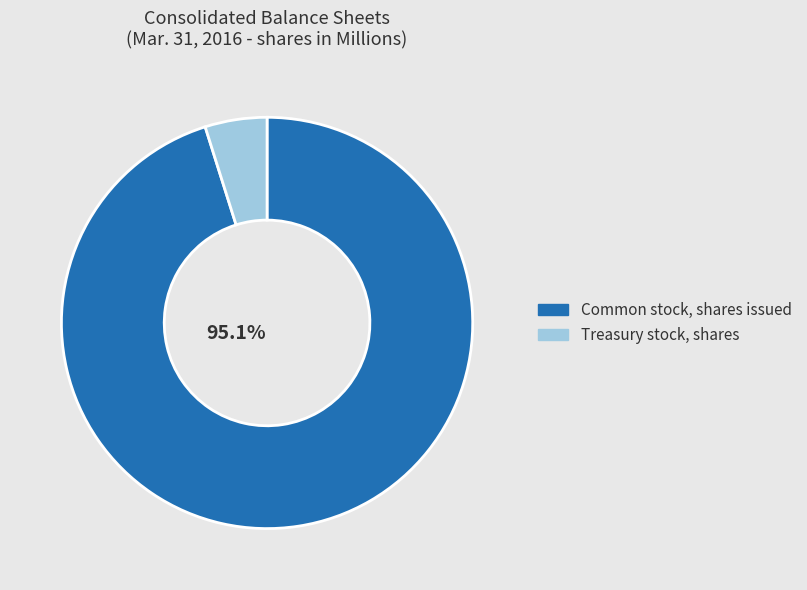

Which has a higher value, Common stock, shares issued or Treasury stock, shares?

Common stock, shares issued